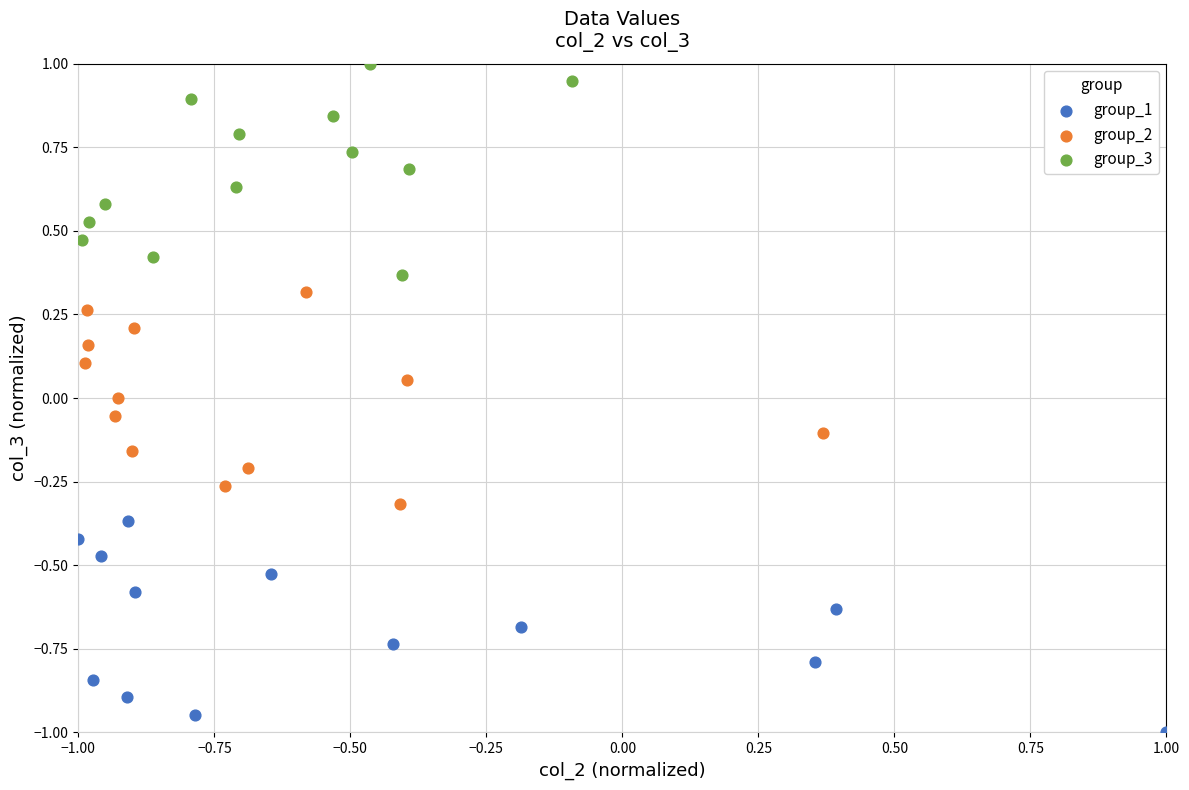

Which series contains the highest Y value?

group_3